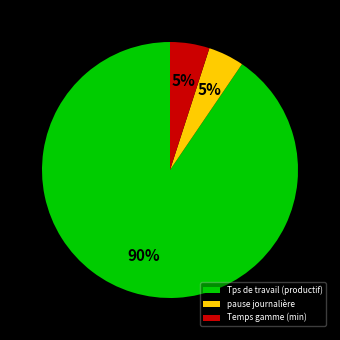

Which category has the biggest portion of the pie?

Tps de travail (productif)